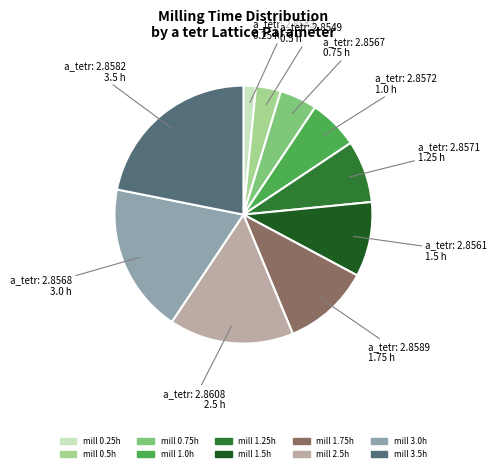

Is there any slice that represents more than half of the pie?

No